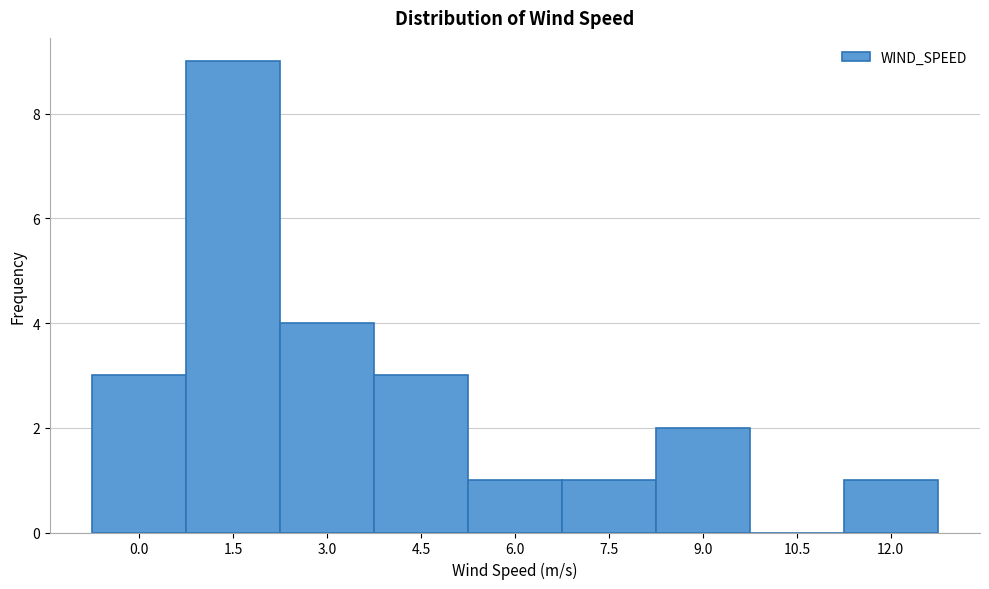

Reading right to left, what are all the values shown in this chart?

12.0=1	10.5=0	9.0=2	7.5=1	6.0=1	4.5=3	3.0=4	1.5=9	0.0=3